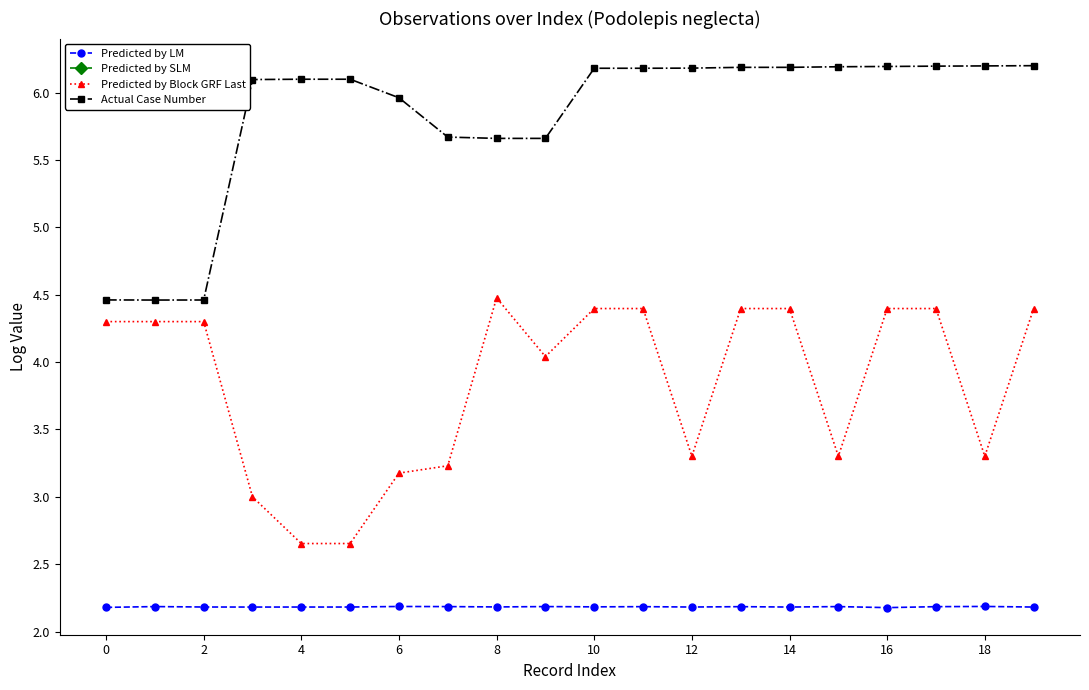

True or false: Predicted by Block GRF Last has more than 2 points higher than both neighbors.

False